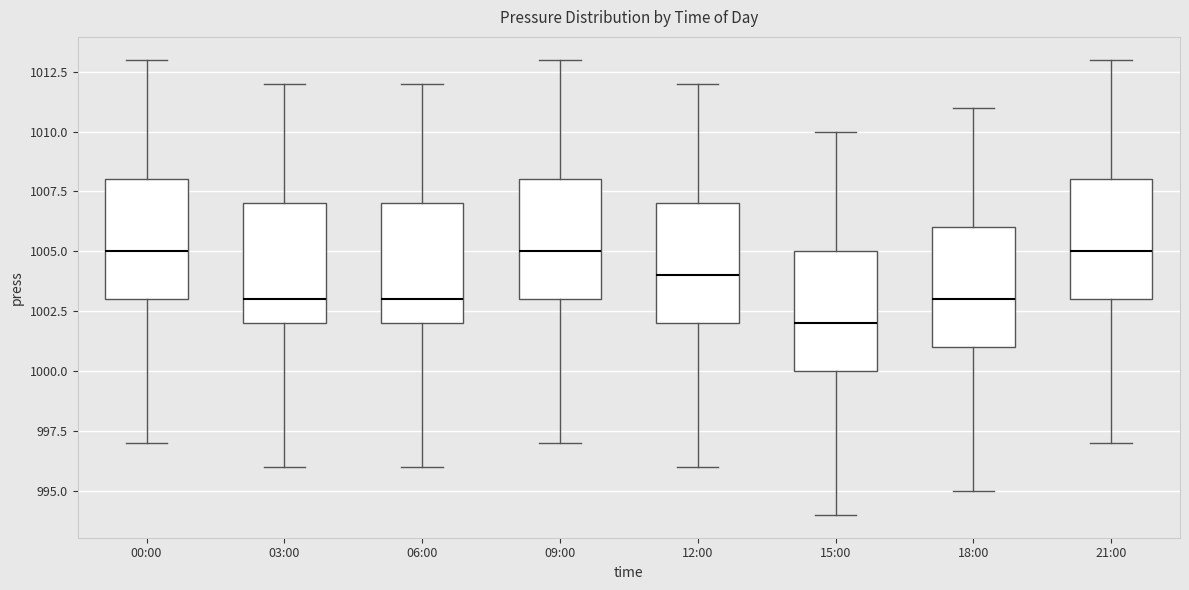

Where is the lower edge of the box for 21:00 on the y-axis? The values are not printed on the chart, so give them approximately, as read against the axis.

1003